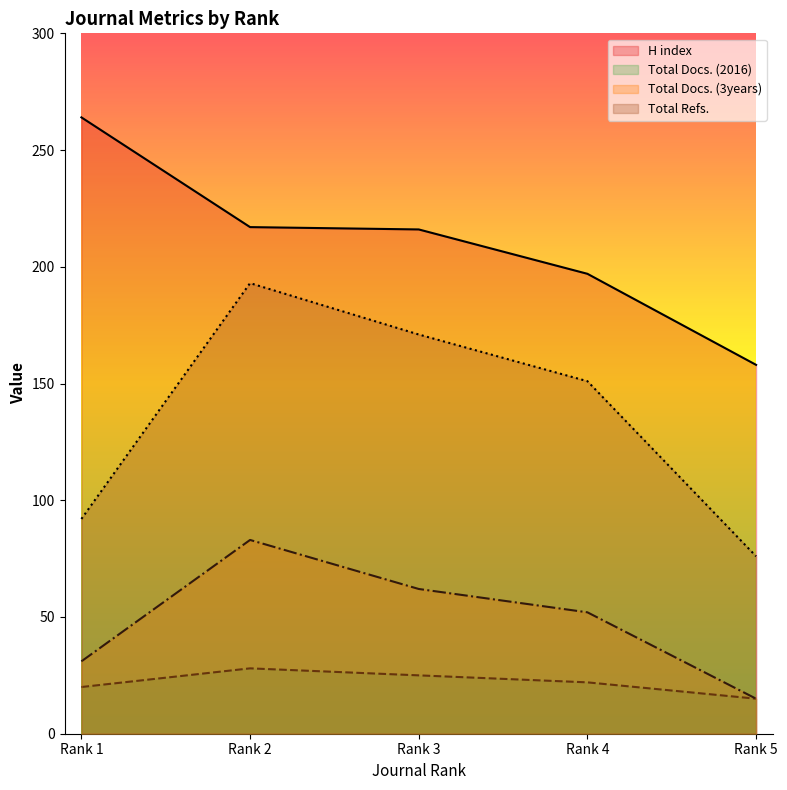

What are all the series names shown in the legend?

H index, Total Docs. (2016), Total Docs. (3years), Total Refs.